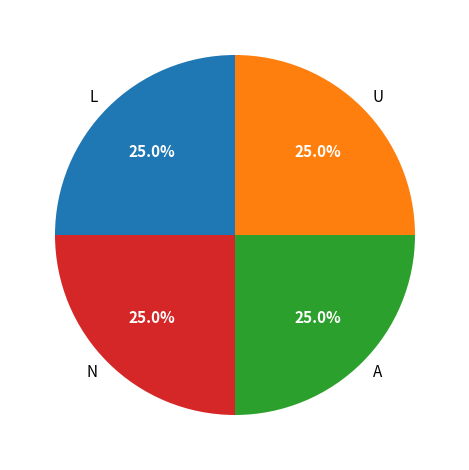

How many slices are in this pie chart?

4